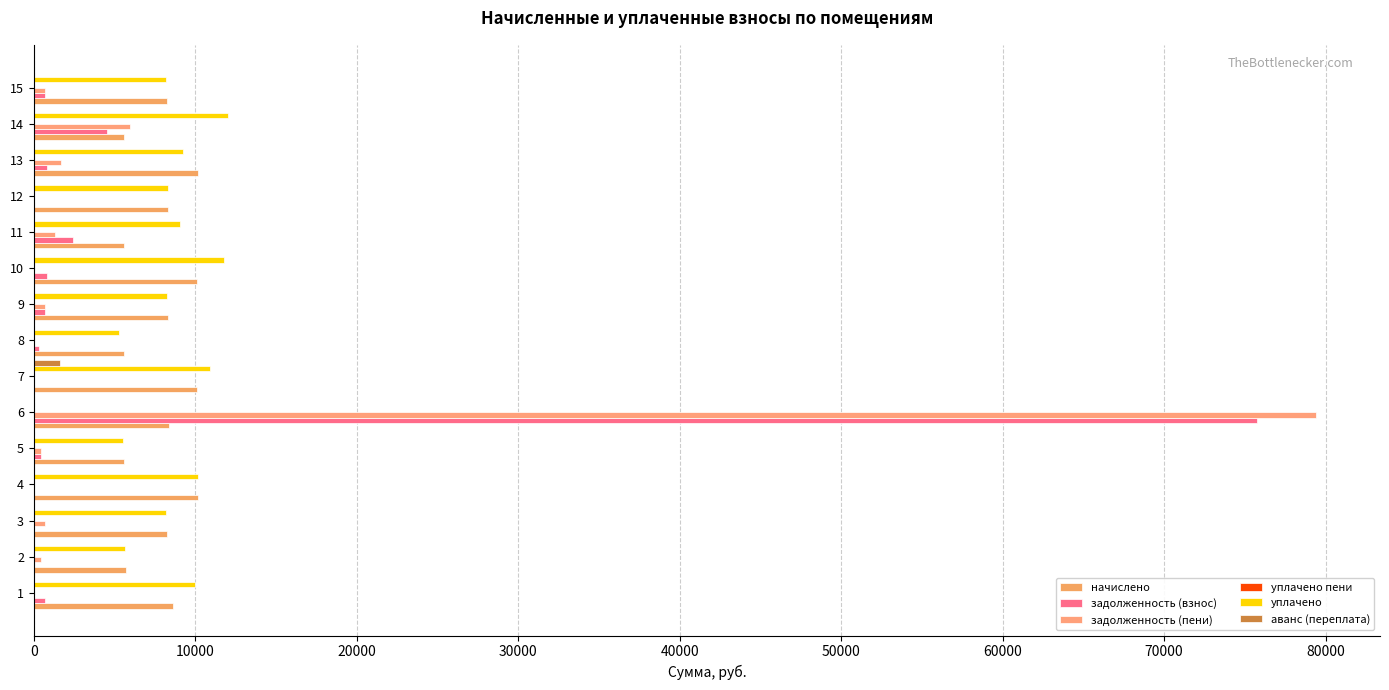

List the series in order of their peak value, highest first.

задолженность (пени), задолженность (взнос), уплачено, начислено, аванс (переплата), уплачено пени